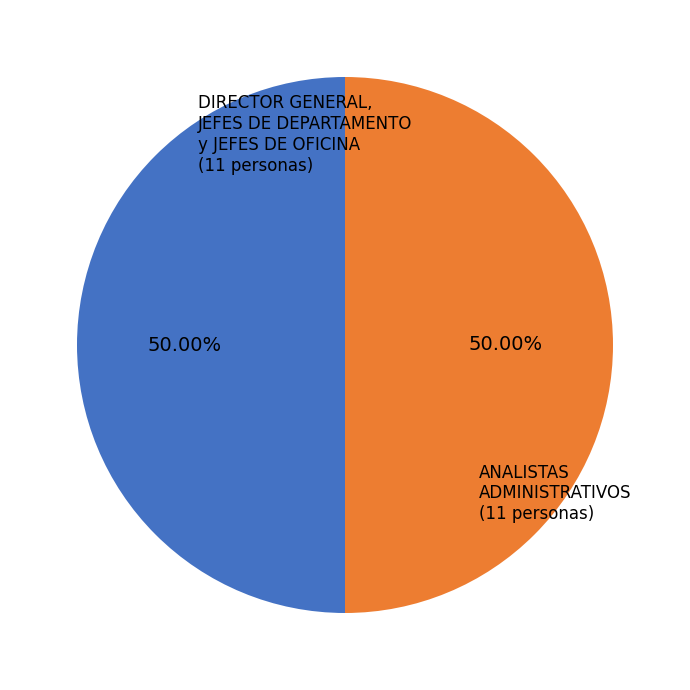

How many slices are in this pie chart?

2